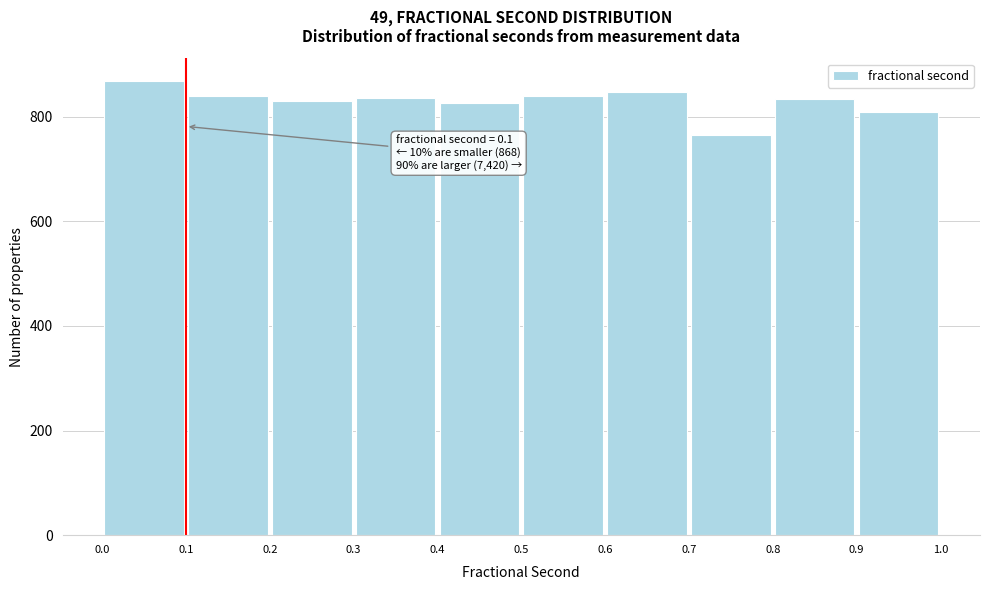

Which range on the x-axis has the tallest bar?

0.0 to 0.1